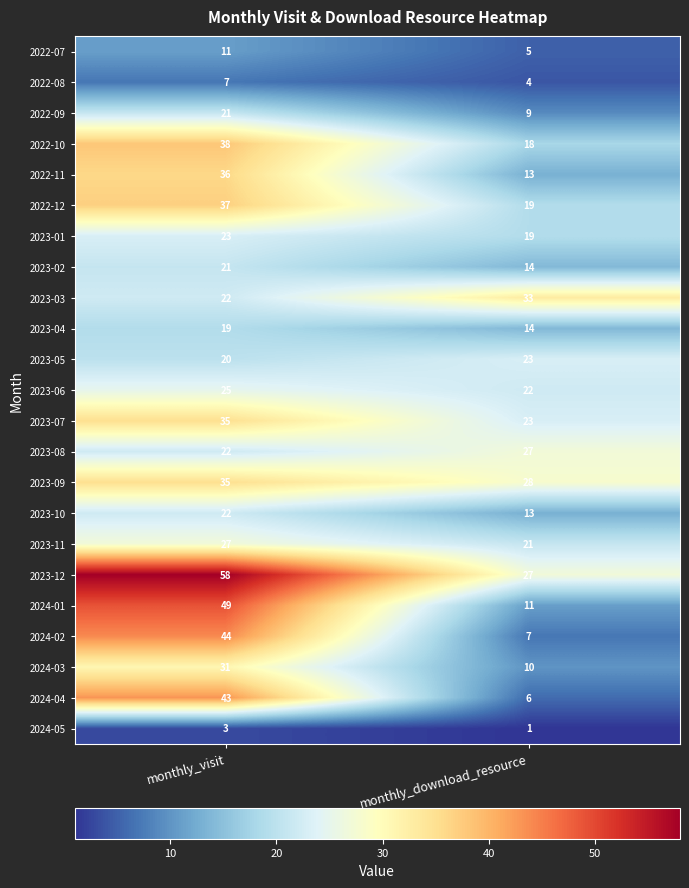

The value of 2024-03 at monthly_download_resource is 10. True or false?

True